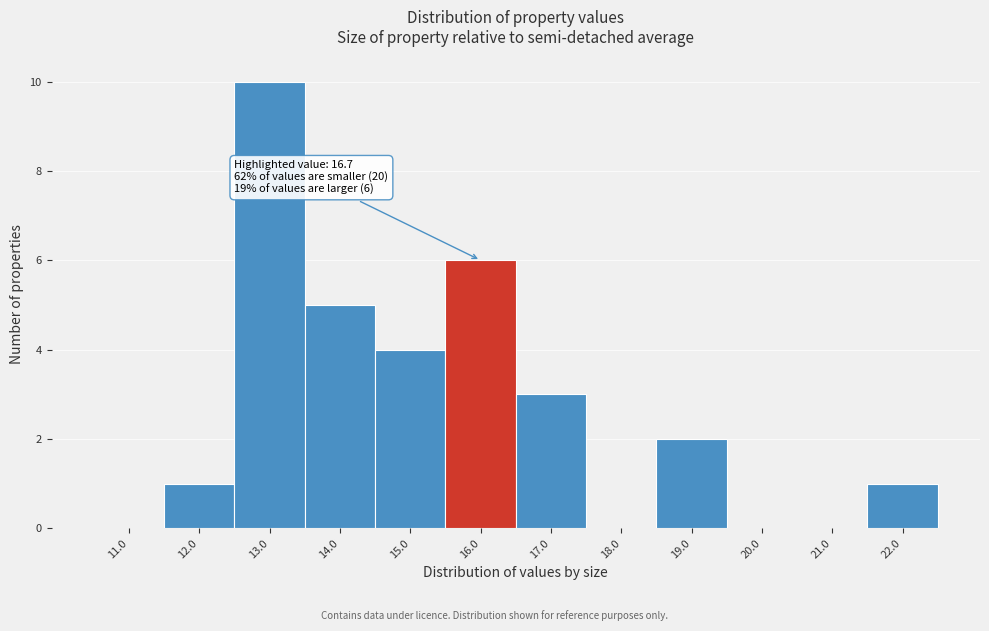

Reading left to right, what are all the values shown in this chart?

11.0=0	12.0=1	13.0=10	14.0=5	15.0=4	16.0=6	17.0=3	18.0=0	19.0=2	20.0=0	21.0=0	22.0=1